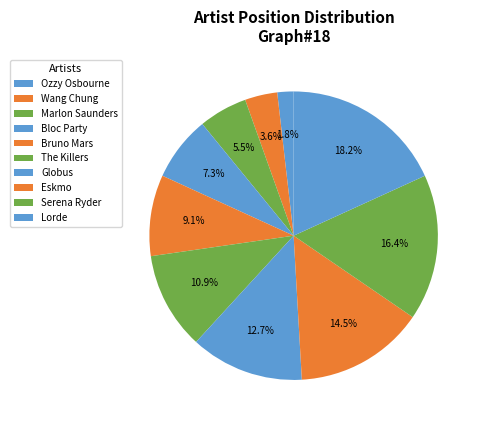

Is it true that Bloc Party is 1% of the pie?

False